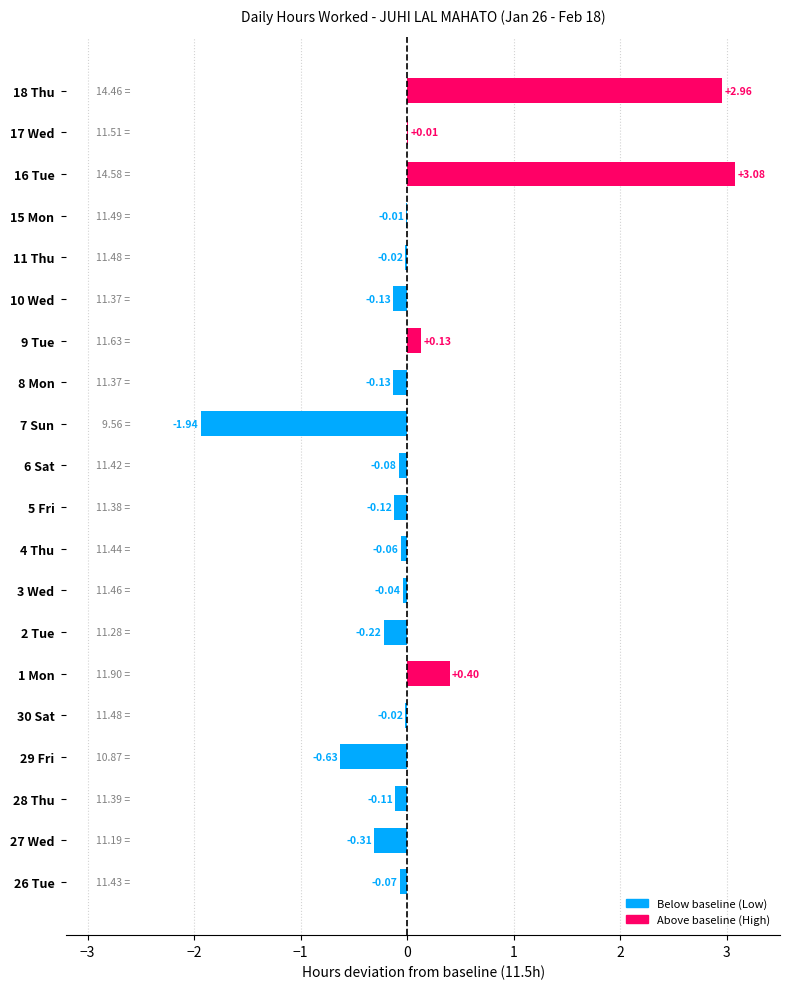

Does the chart contain stacked bars?

No